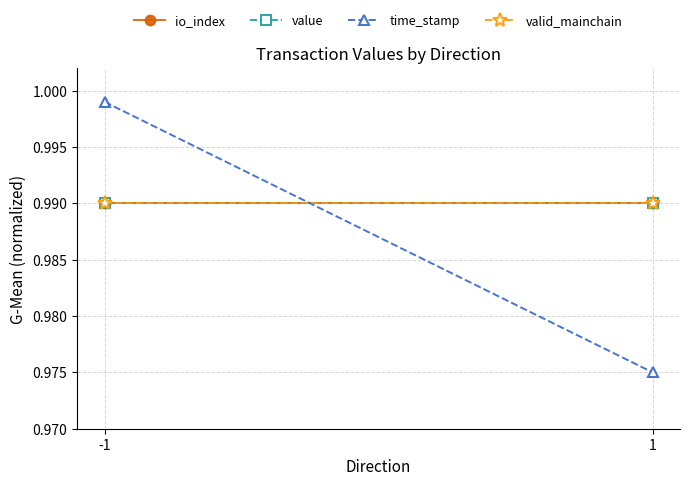

List the labels in order of io_index value, largest first.

-1, 1